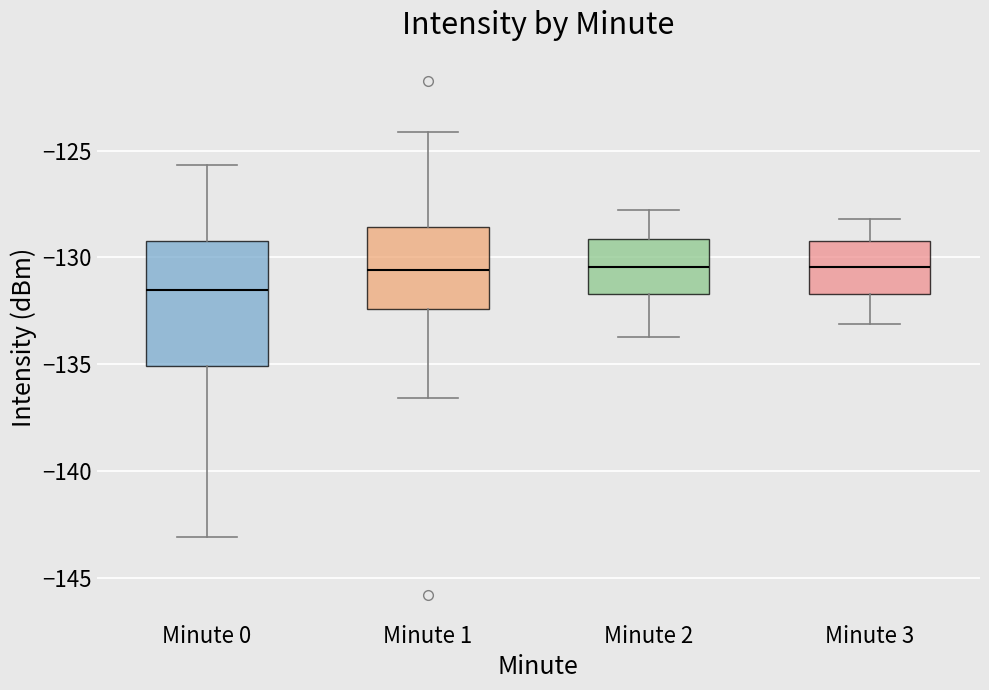

Which box is the tallest, from its lower edge to its upper edge?

Minute 0